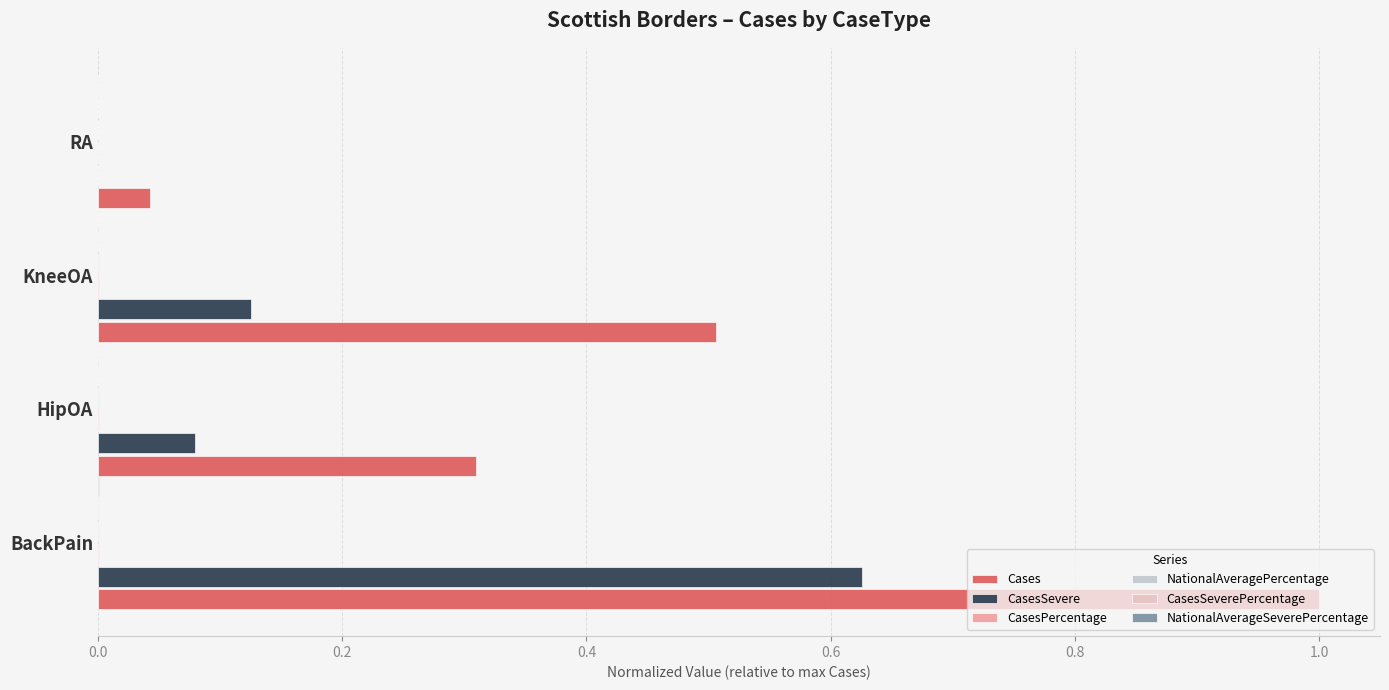

Is it true that Cases equals 1.0 at BackPain?

True